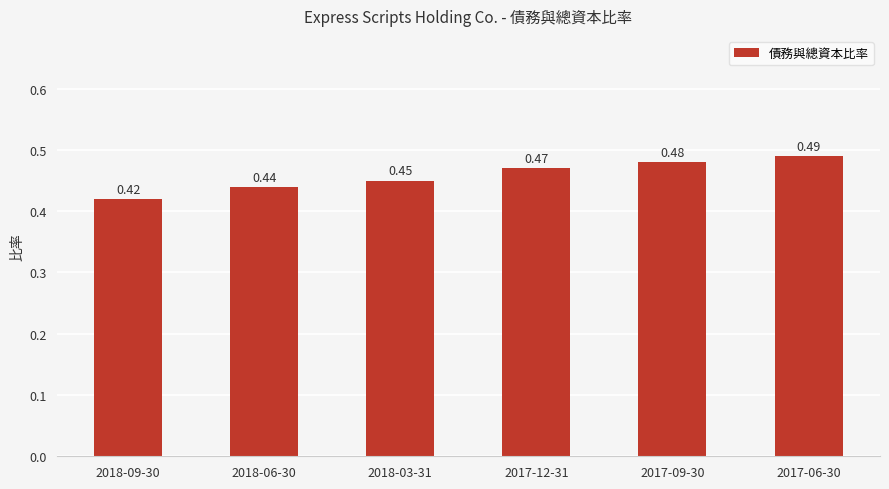

List the labels in order of value, largest first.

2017-06-30, 2017-09-30, 2017-12-31, 2018-03-31, 2018-06-30, 2018-09-30